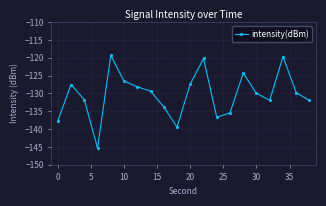

What is the value of the 4th point from the left?

-145.3